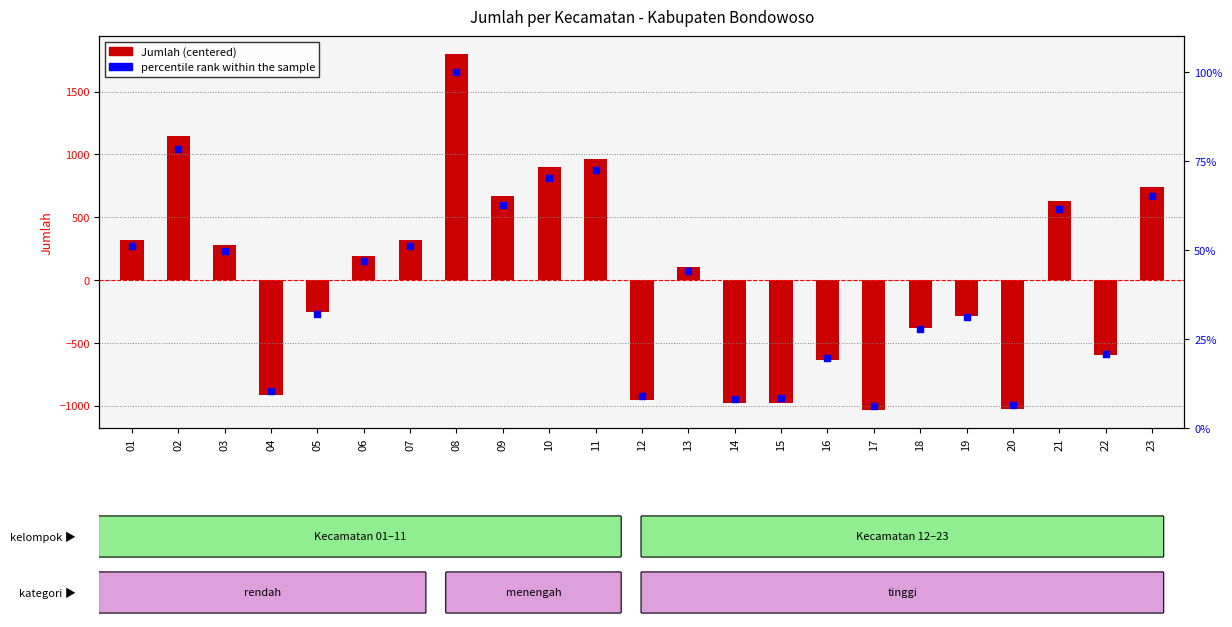

What are all the series names shown in the legend?

Jumlah (centered), percentile rank within the sample